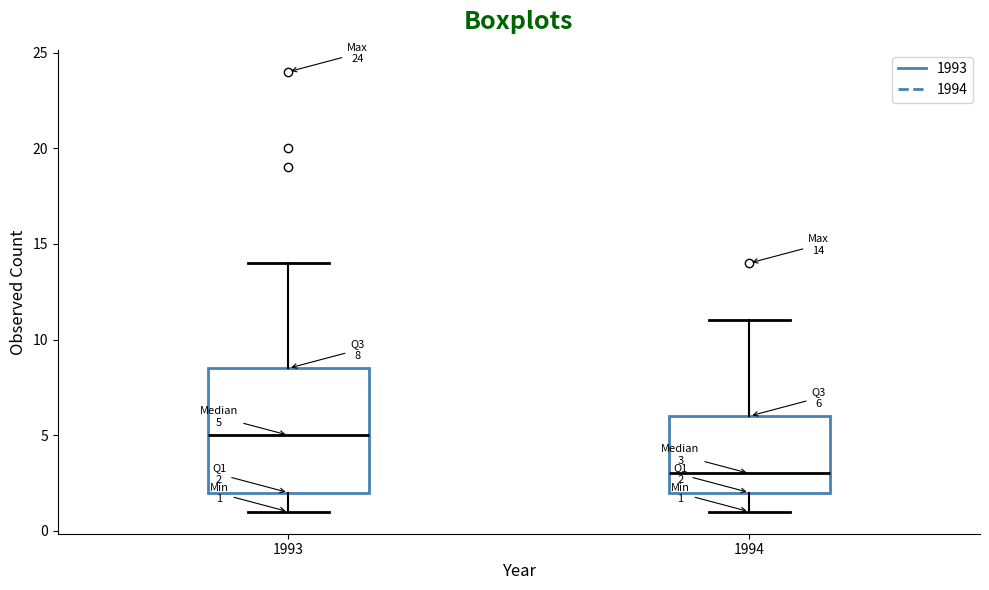

Comparing the boxes themselves (not the whiskers), which one is the tallest?

1993